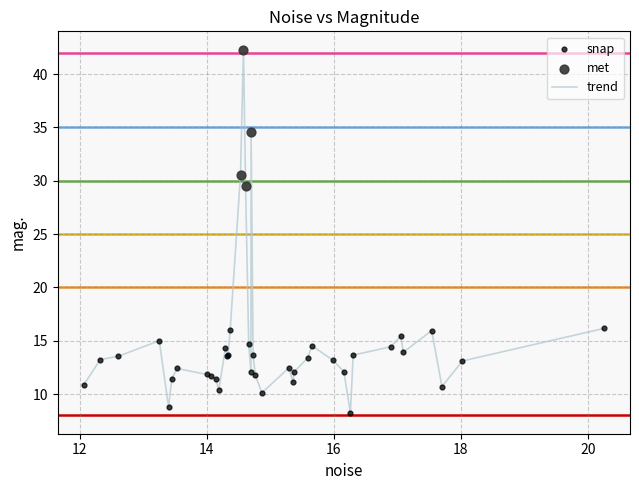

What is the smallest value displayed?

8.2